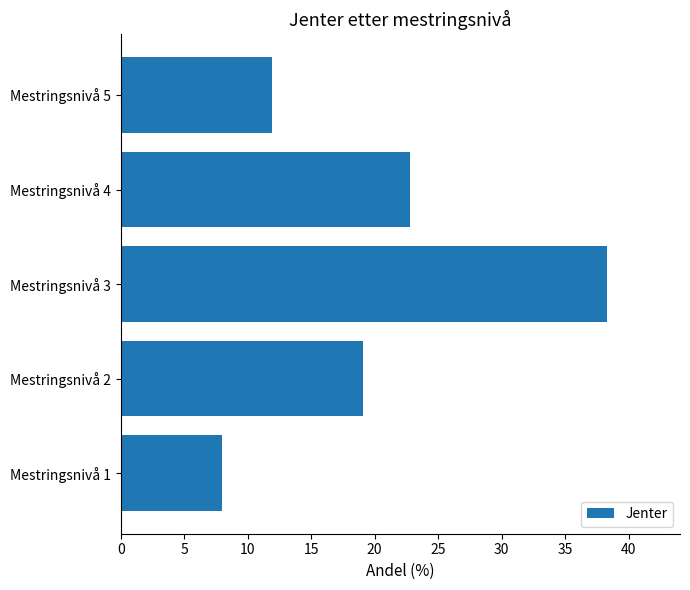

Reading top to bottom, what are all the values shown in this chart?

Mestringsnivå 5=11.9	Mestringsnivå 4=22.8	Mestringsnivå 3=38.3	Mestringsnivå 2=19.1	Mestringsnivå 1=8.0